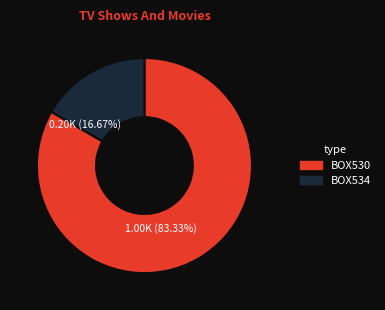

What portion of the pie excludes BOX530?

16.7%